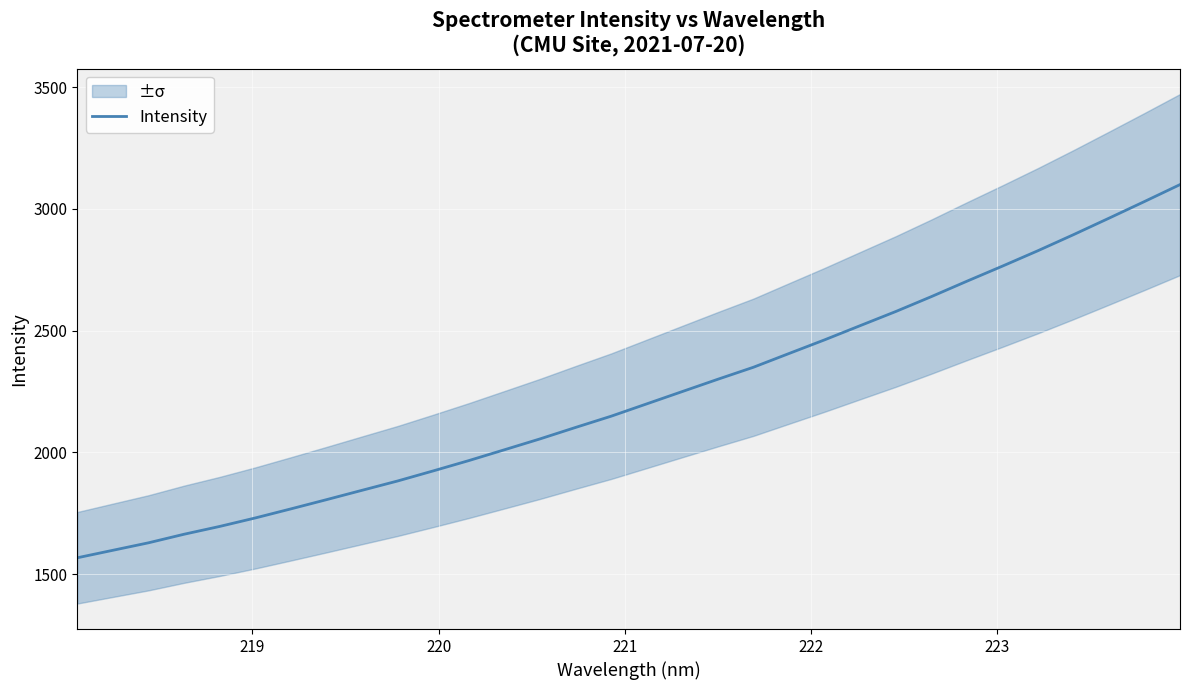

How many values are below 2199?

16